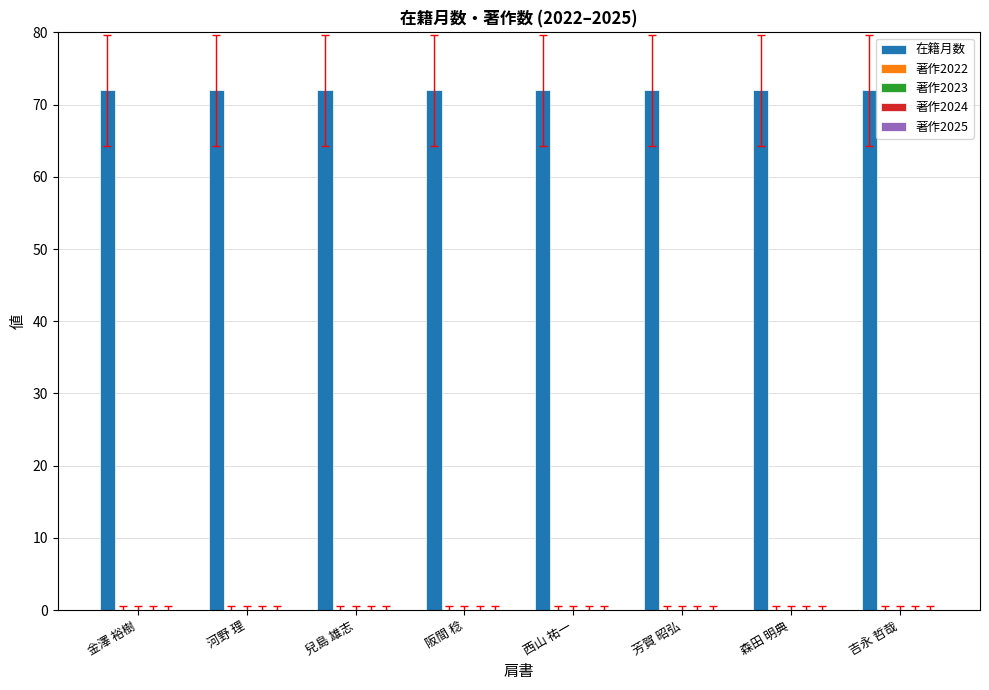

Rank the categories by 著作2023 value from lowest to highest.

金澤 裕樹, 河野 理, 兒島 雄志, 阪間 稔, 西山 祐一, 芳賀 昭弘, 森田 明典, 吉永 哲哉